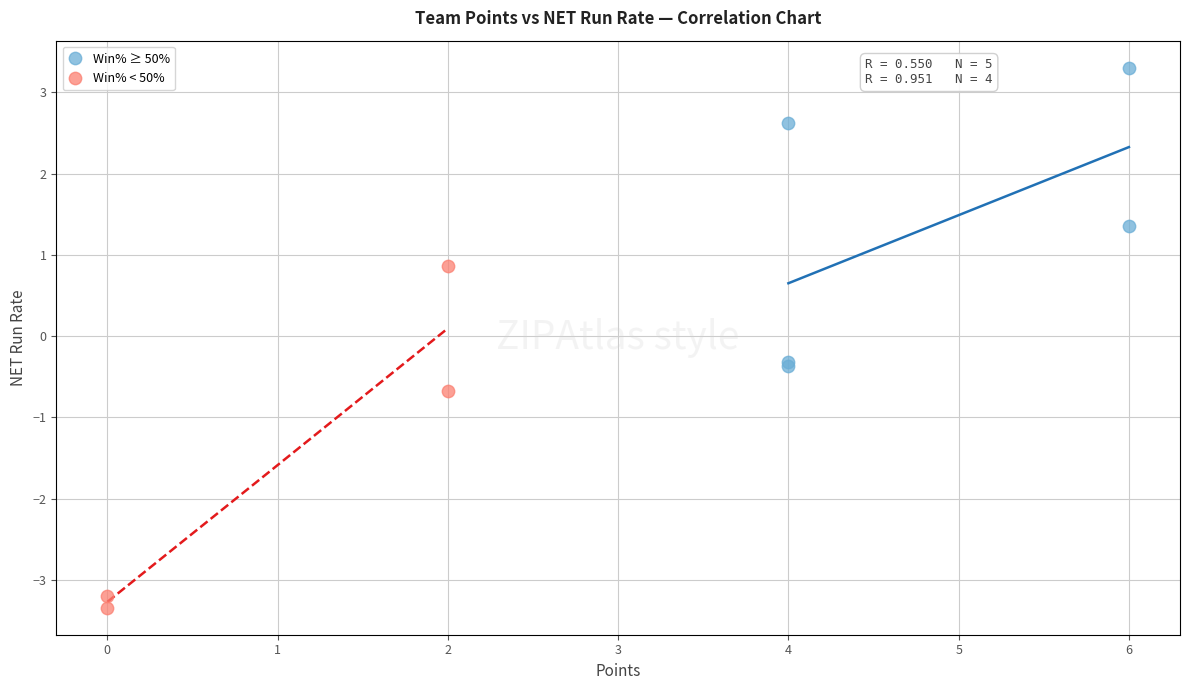

Which series reaches the minimum Y coordinate?

Win% < 50%